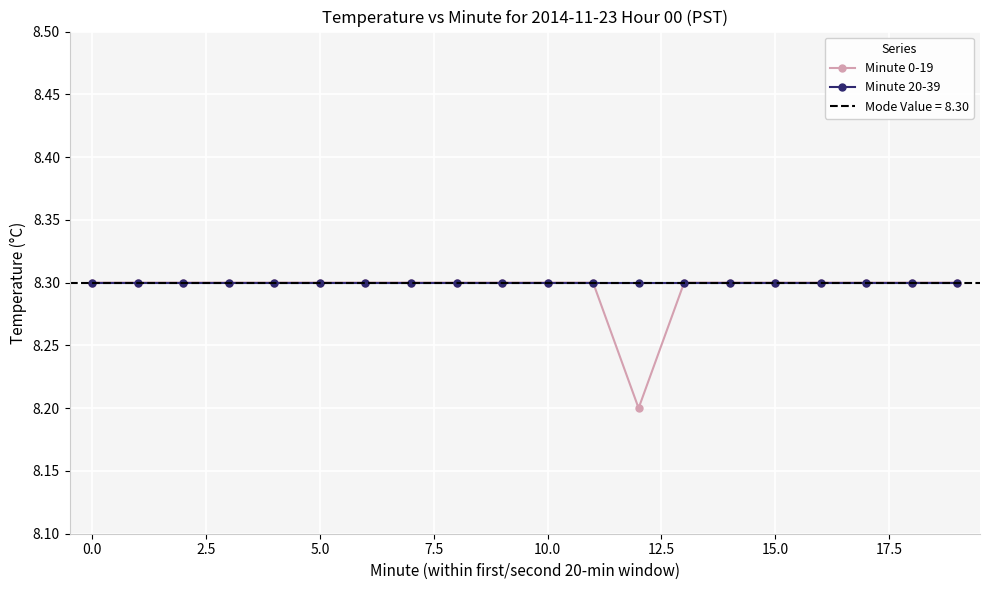

What are all the series names shown in the legend?

Minute 0-19, Minute 20-39